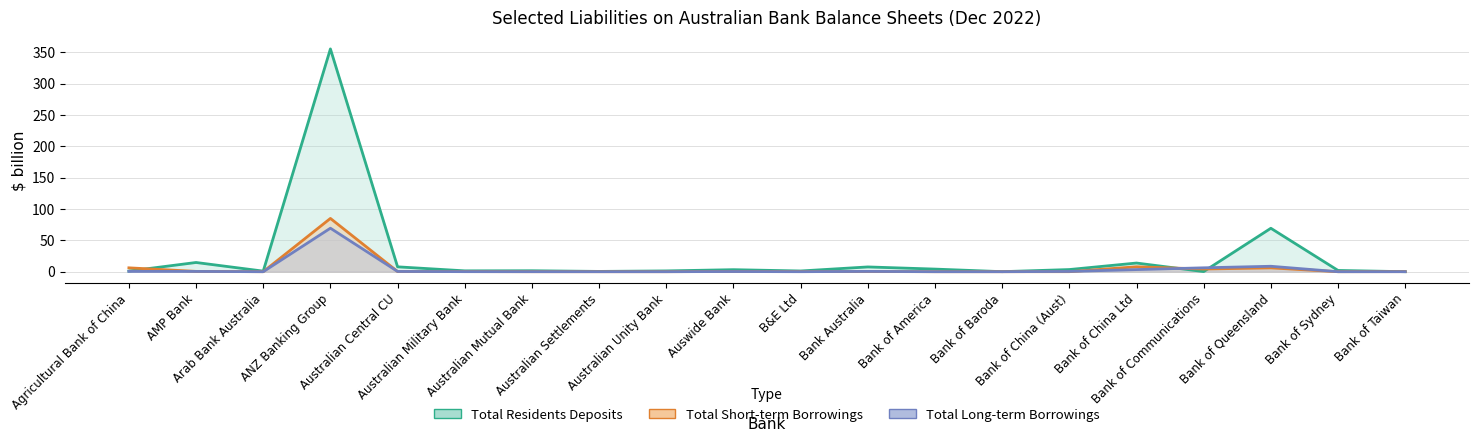

Which series has the largest total across all categories?

Total Residents Deposits ($ billion)